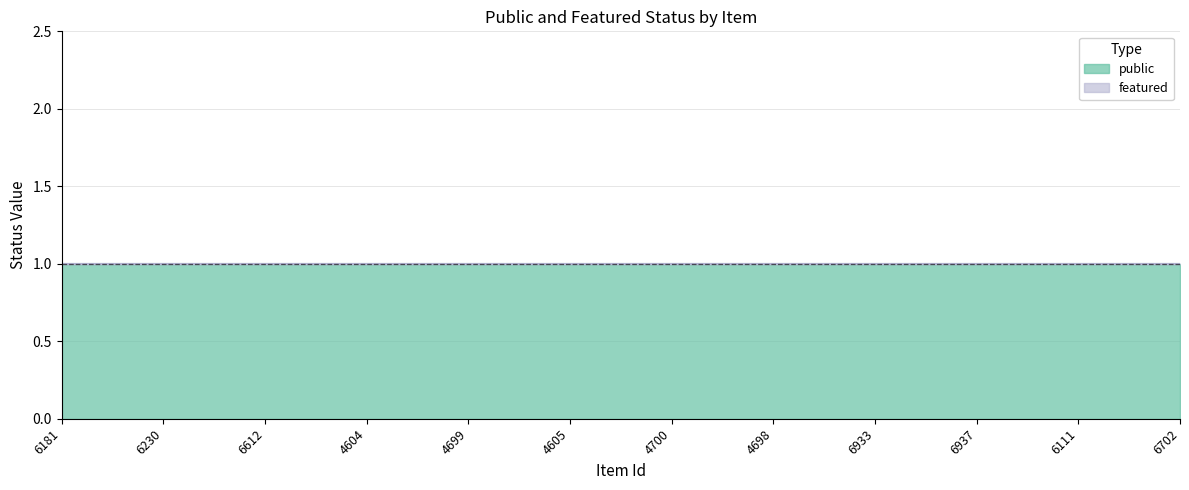

What is the sum of the public values at 4604 and 6181?

2